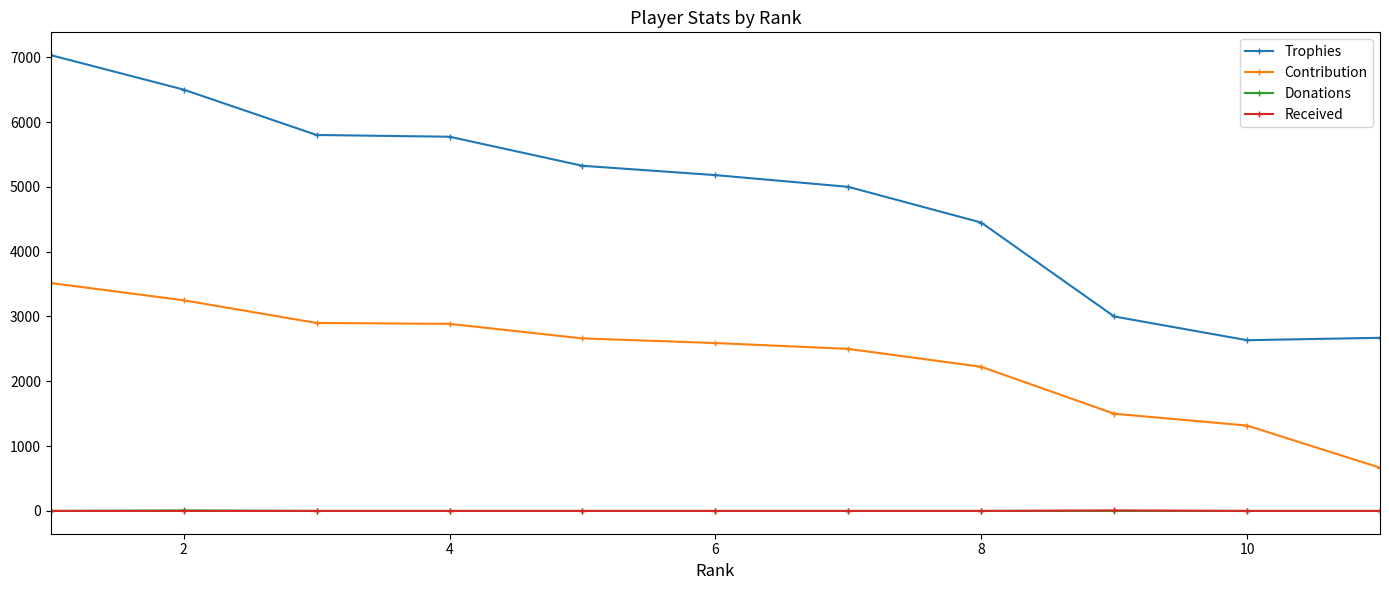

Which series has the largest range (max minus min)?

Trophies